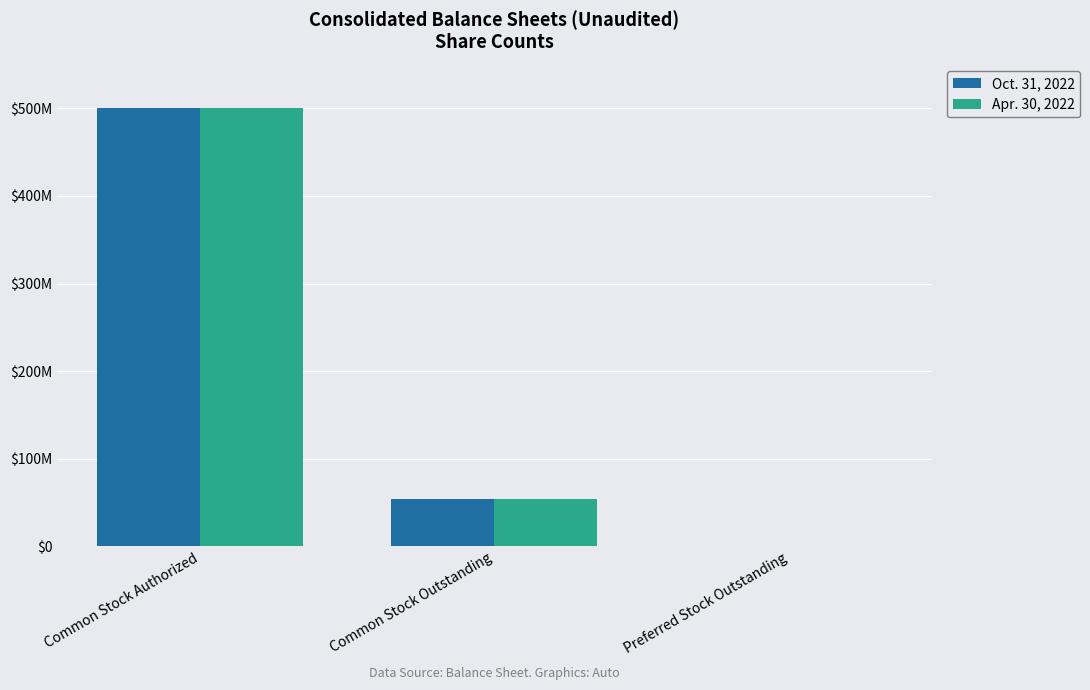

What are all the series names shown in the legend?

Oct. 31, 2022, Apr. 30, 2022